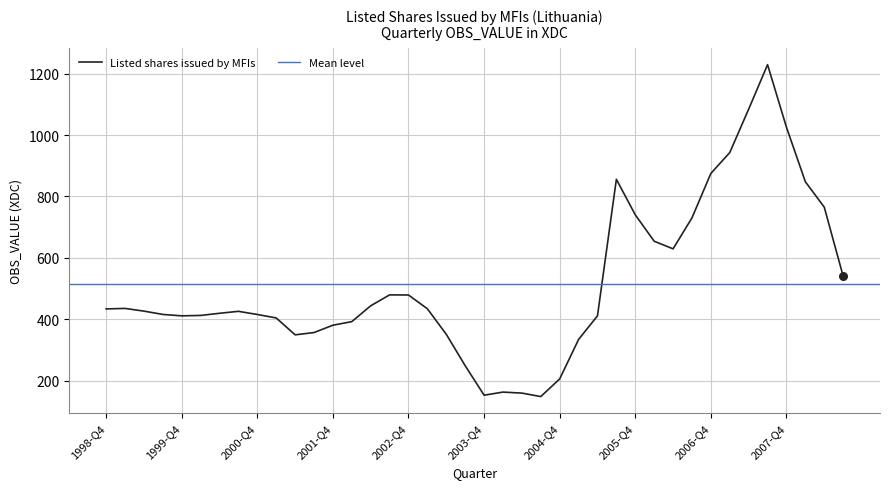

Between 2007-Q3 and 2001-Q2, which is larger?

2007-Q3